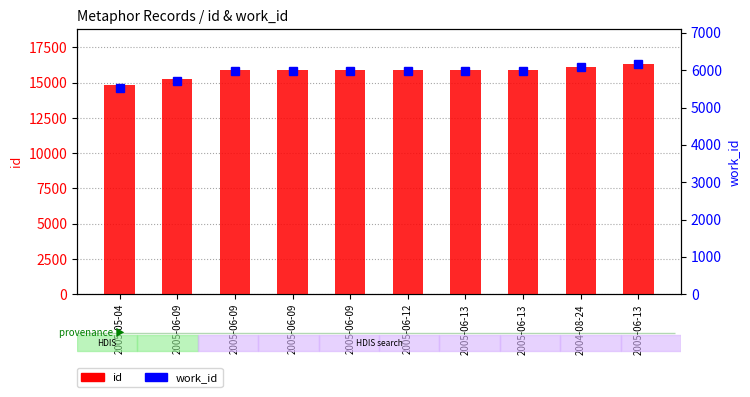

What is the sum of all id values?

157915